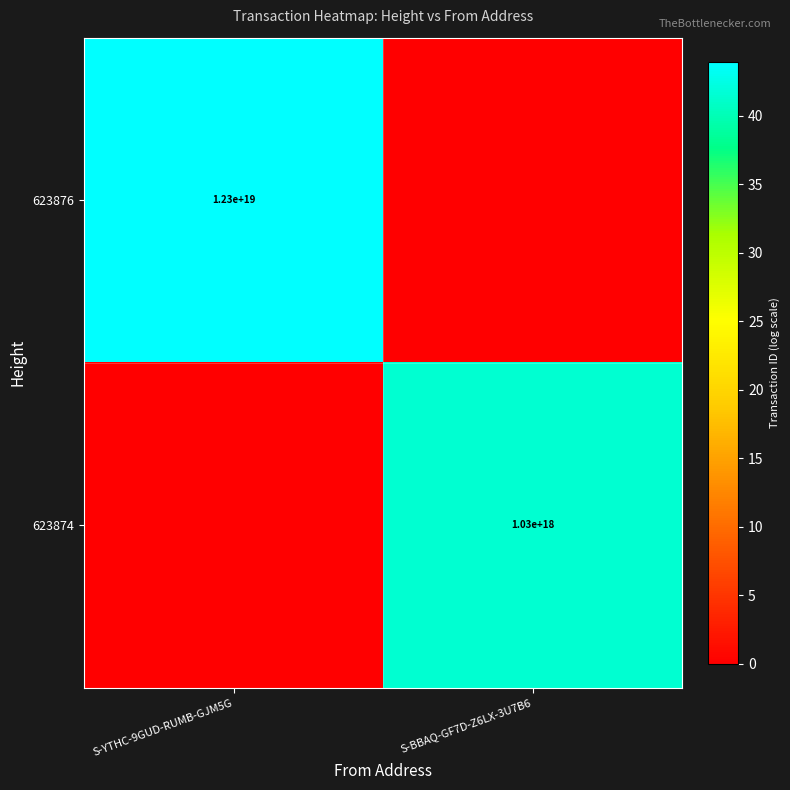

Is it true that 623876 equals 12300000000000000000 at S-YTHC-9GUD-RUMB-GJM5G?

True